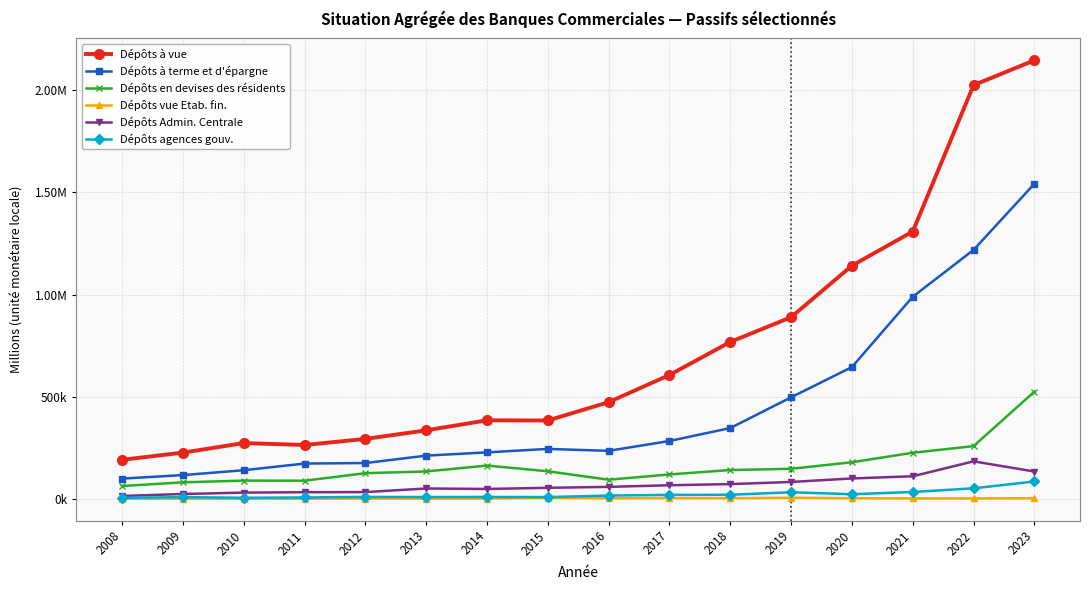

What is the greatest value displayed?

2146671.1